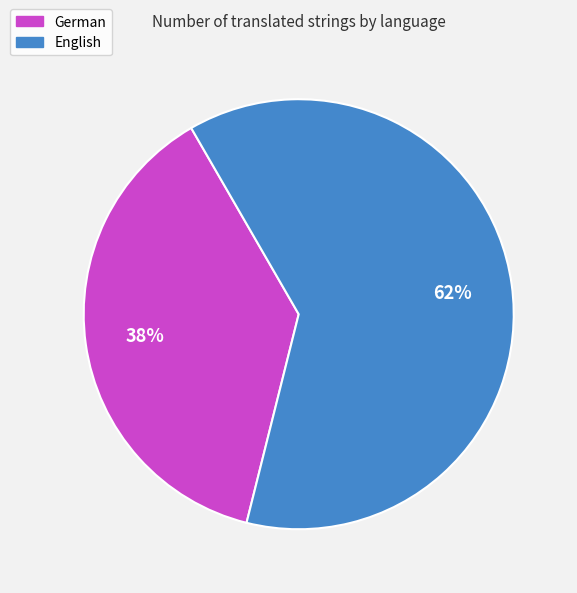

Combined, do German and English account for over 50%?

Yes